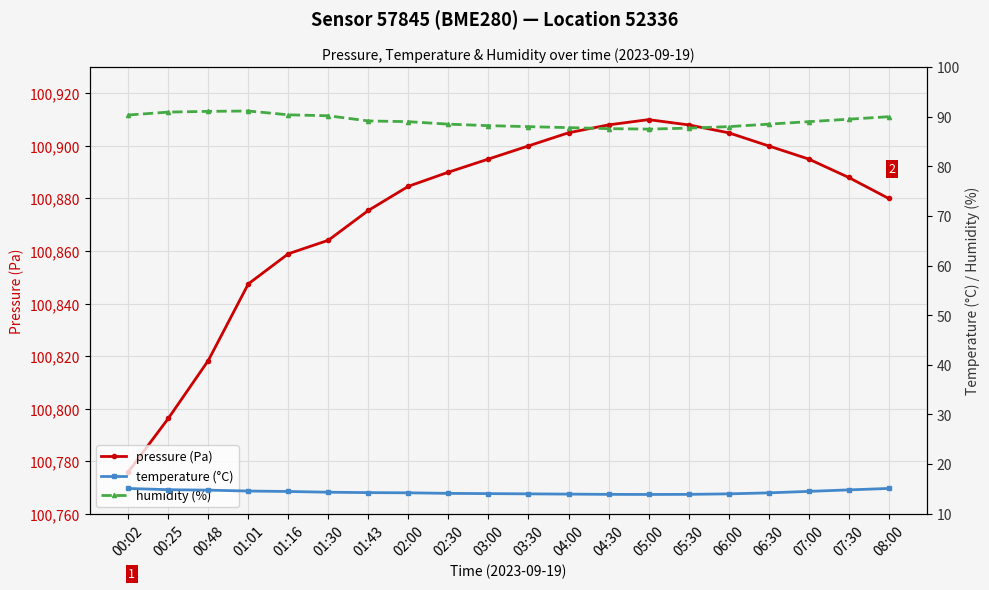

At how many categories does at least one series exceed 23339?

20